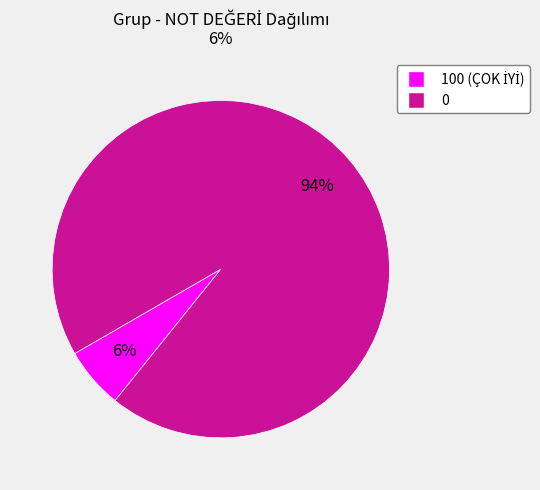

The 100 slice represents 6% of the pie. True or false?

True